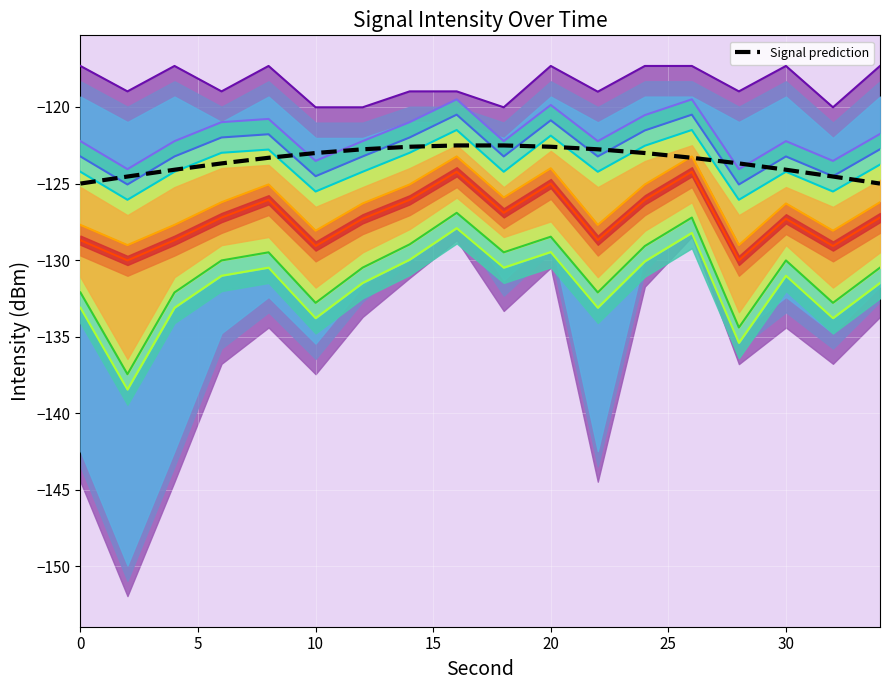

Is this an area chart (filled region under the line)?

No